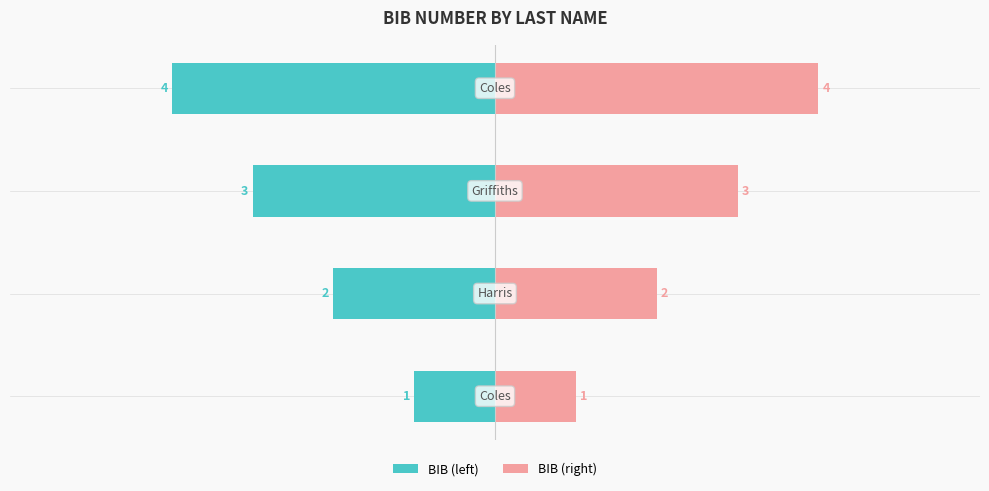

At how many categories does at least one series exceed 0?

4